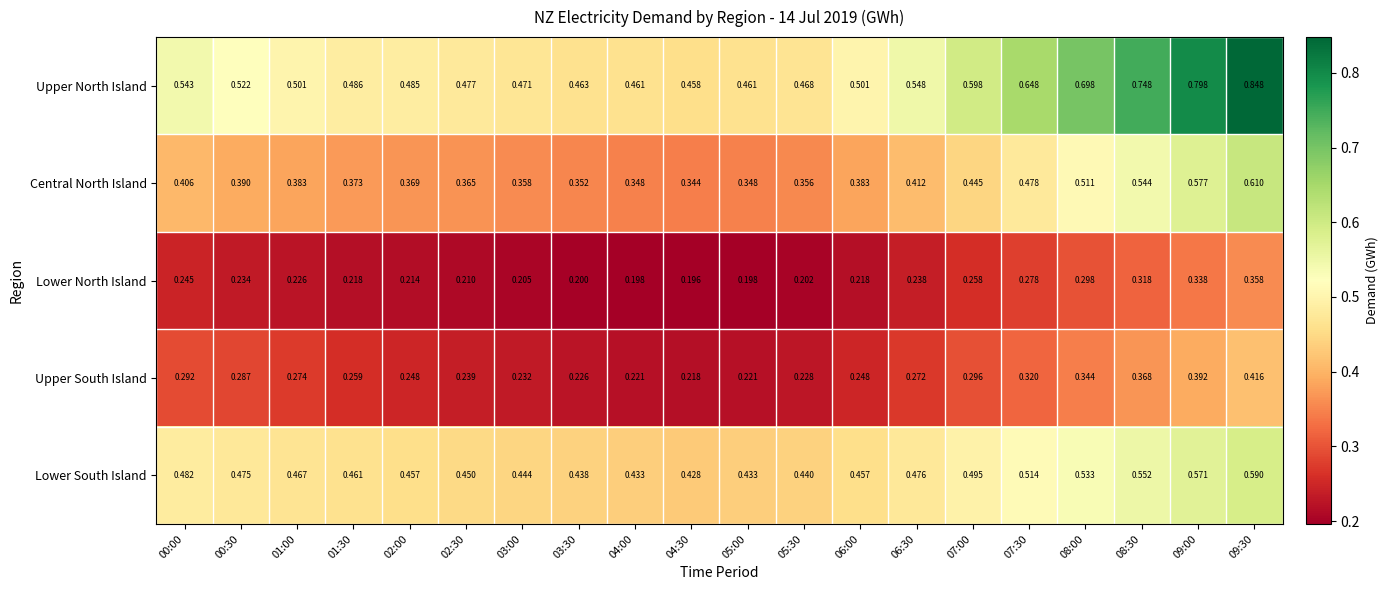

At how many categories does at least one series exceed 0?

20